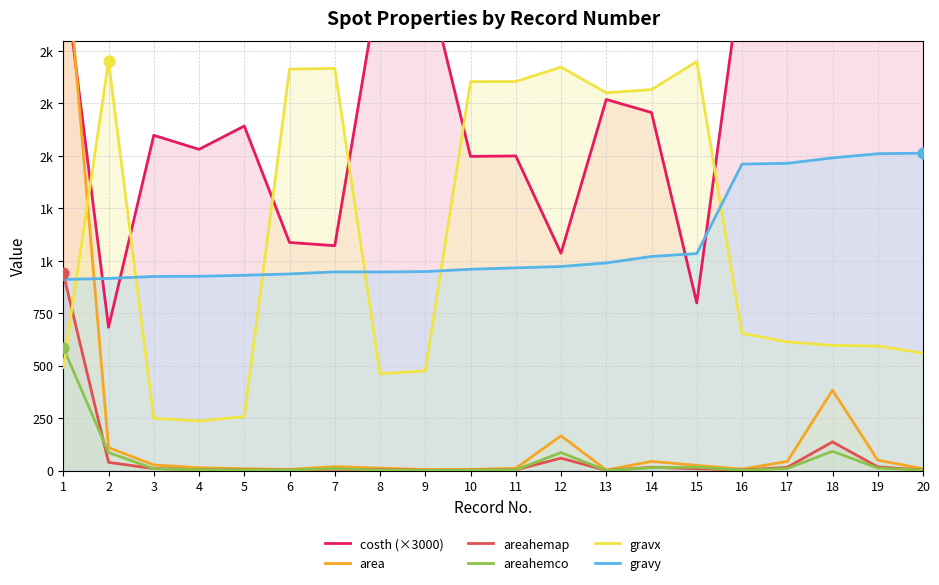

At which category is the sum across all series the highest?

1